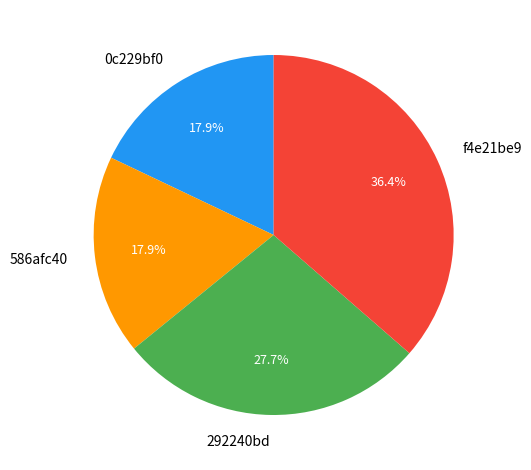

What is the ratio of the value at 0c229bf0 to the value at 586afc40?

1.0